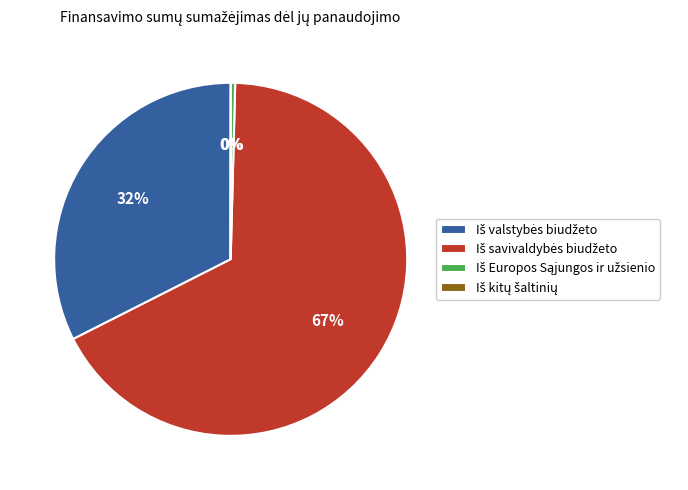

Is there a majority slice in this chart?

Yes